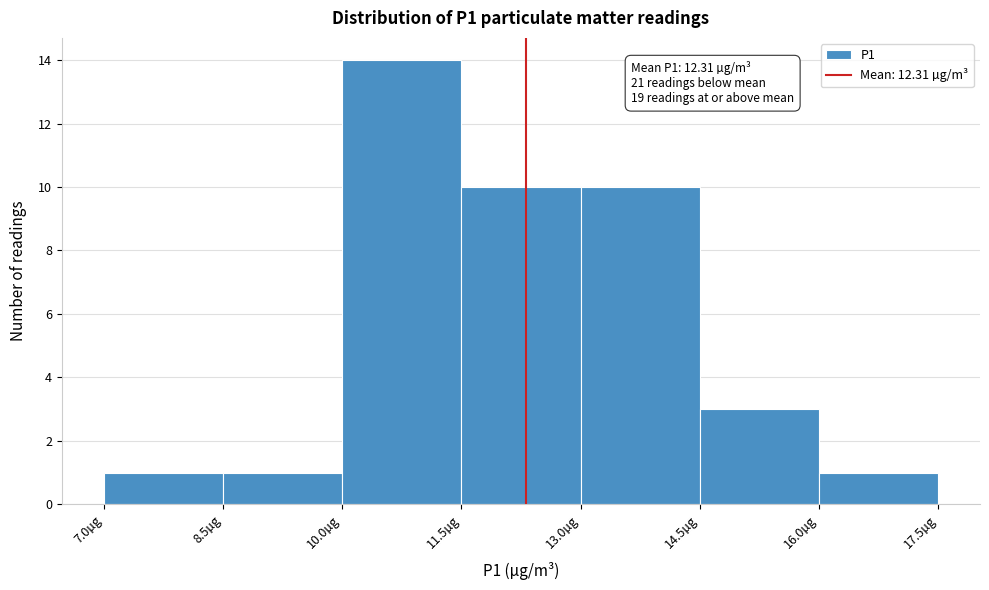

Over which range of the x-axis is the bar tallest?

10.0 to 11.5